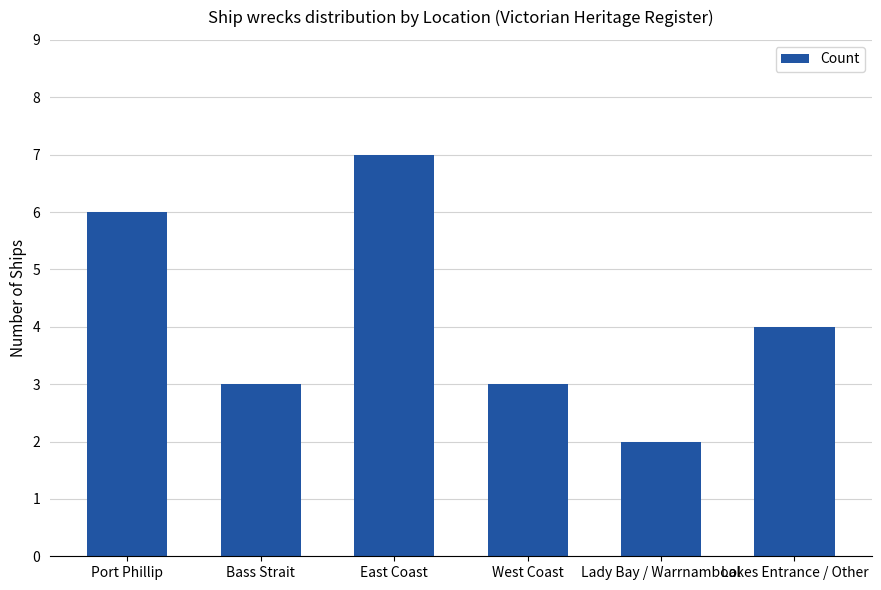

Reading left to right, transcribe all the data shown in this chart.

6	3	7	3	2	4